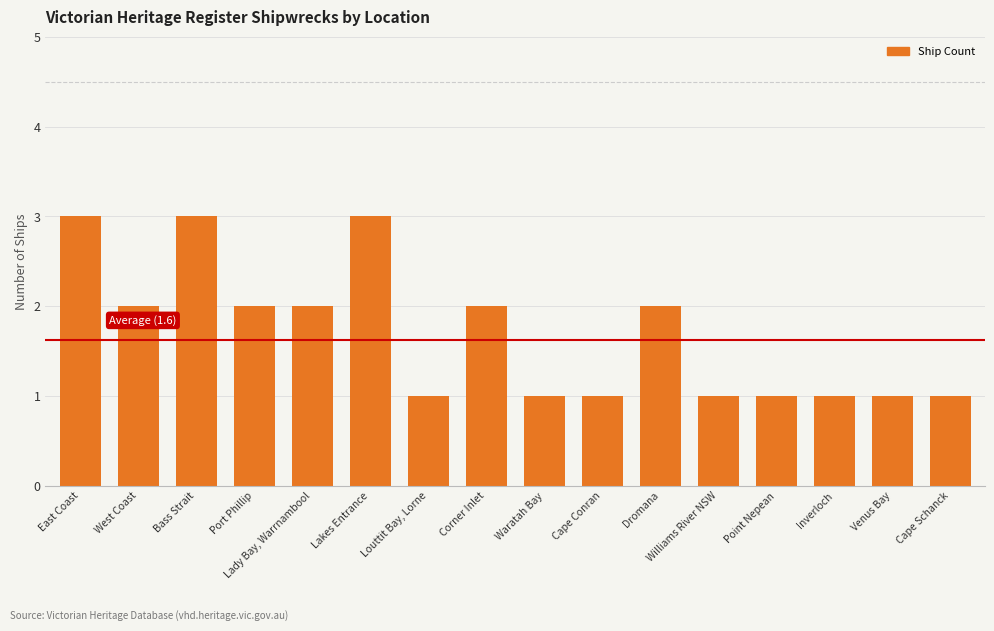

What is the label of the 12th bar from the right?

Lady Bay, Warrnambool